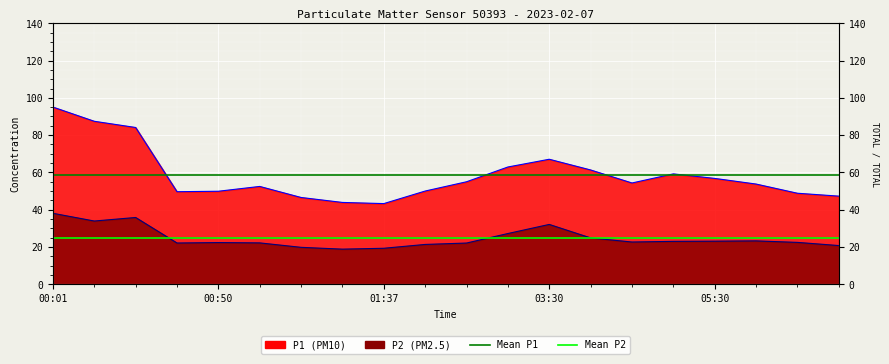

What is the value of the Mean P2 point at the 7th from the left?

24.8